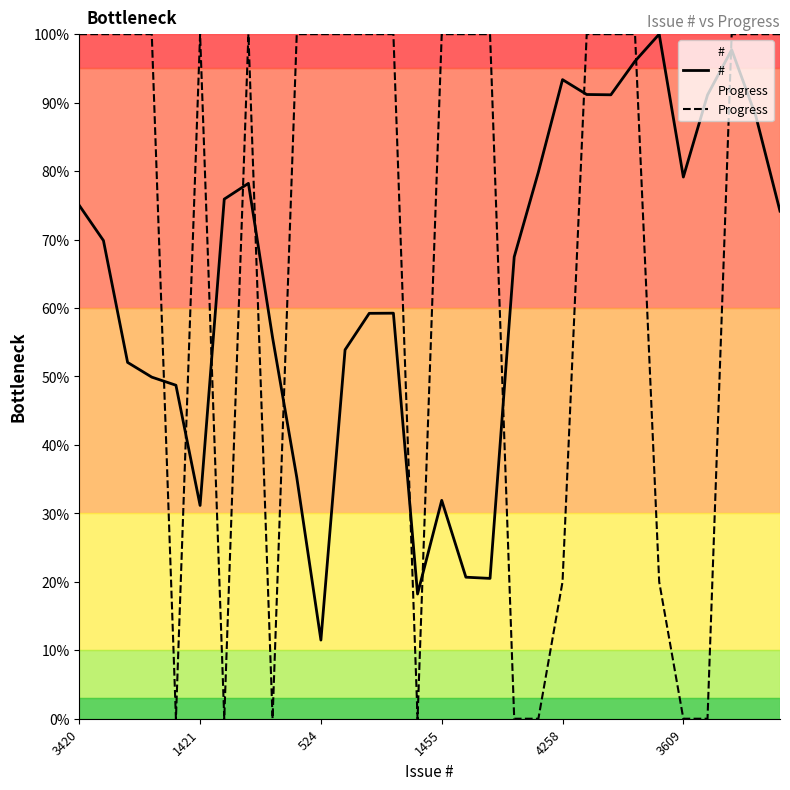

How many categories are shown in the chart?

30